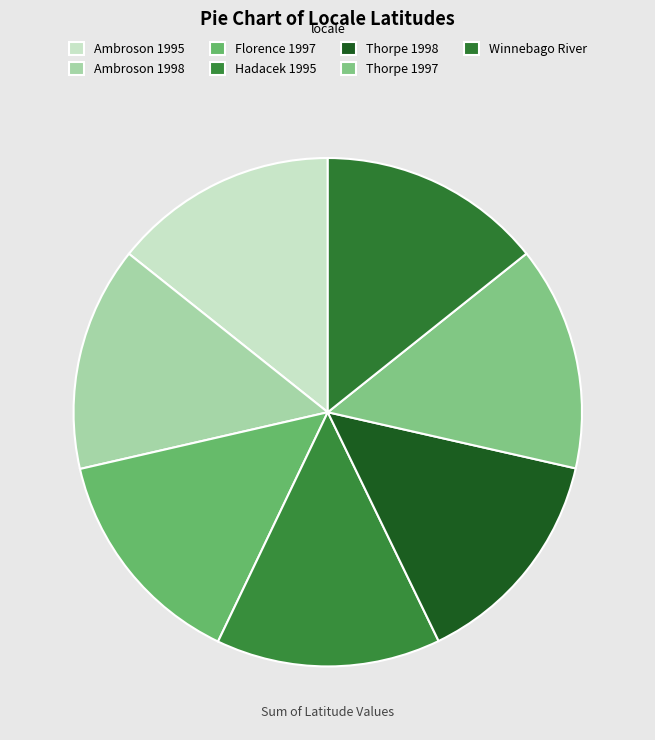

What portion of the pie excludes Hadacek 1995?

85.7%